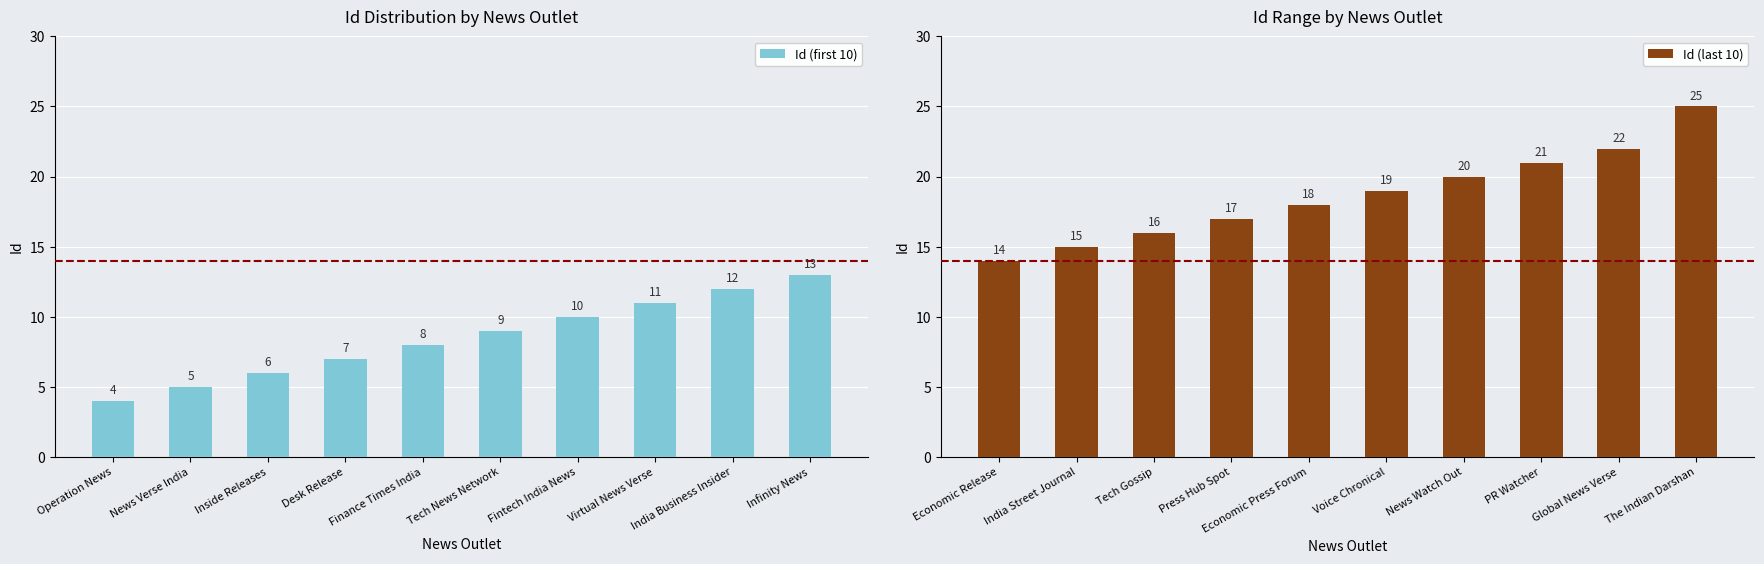

What is the difference between the second highest and minimum values in the Id (last 10) series?

8